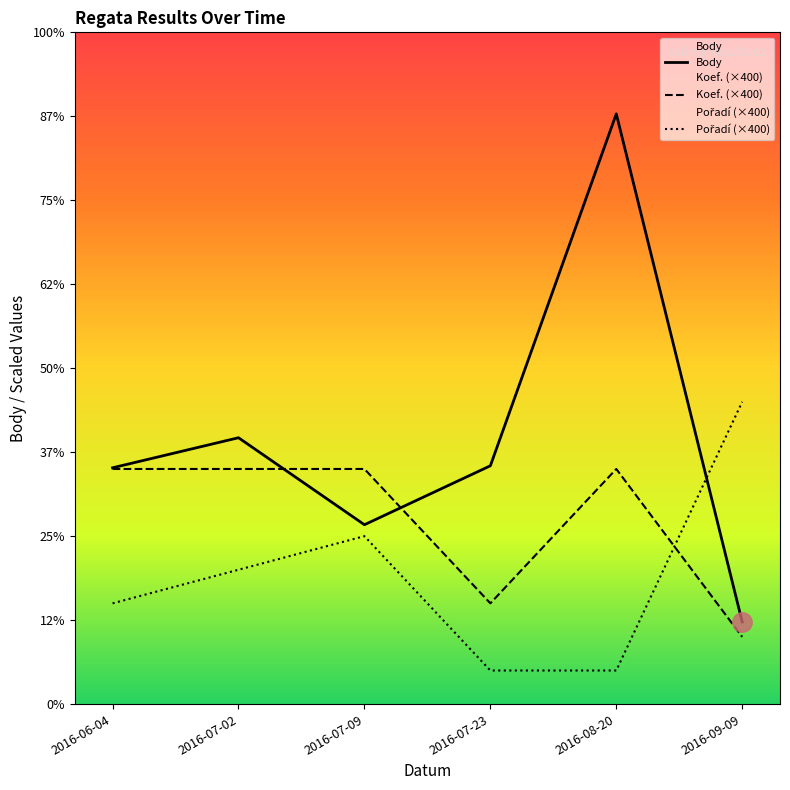

Where do Pořadí (×400) and Body first cross each other?

2016-08-20 and 2016-09-09